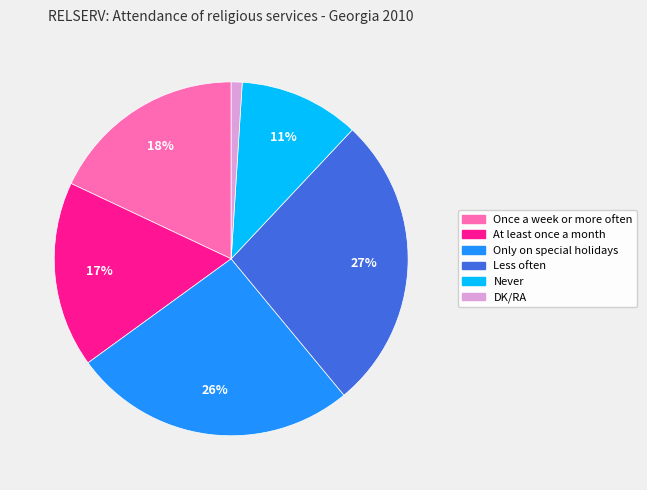

Which has a higher value, Once a week or more often or Never?

Once a week or more often